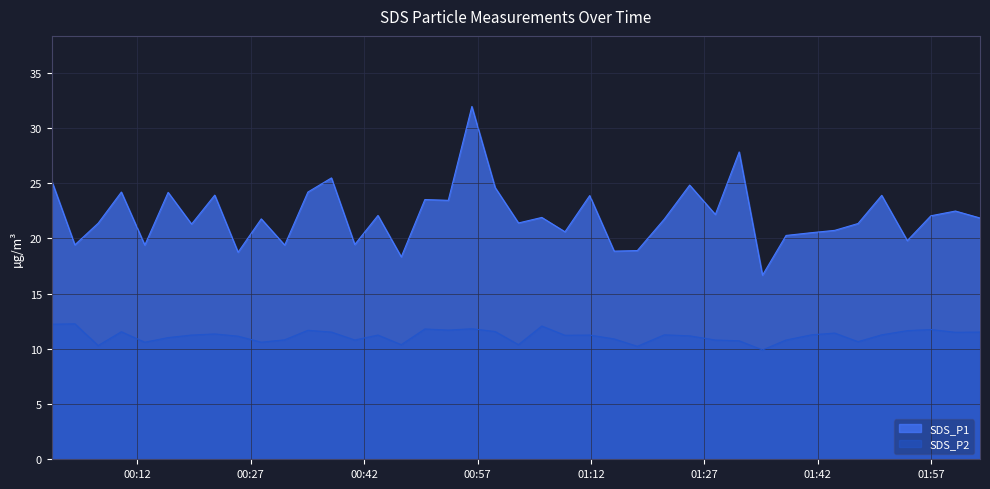

At which category does SDS_P2 reach its first local valley?

2022/10/07 00:06:50